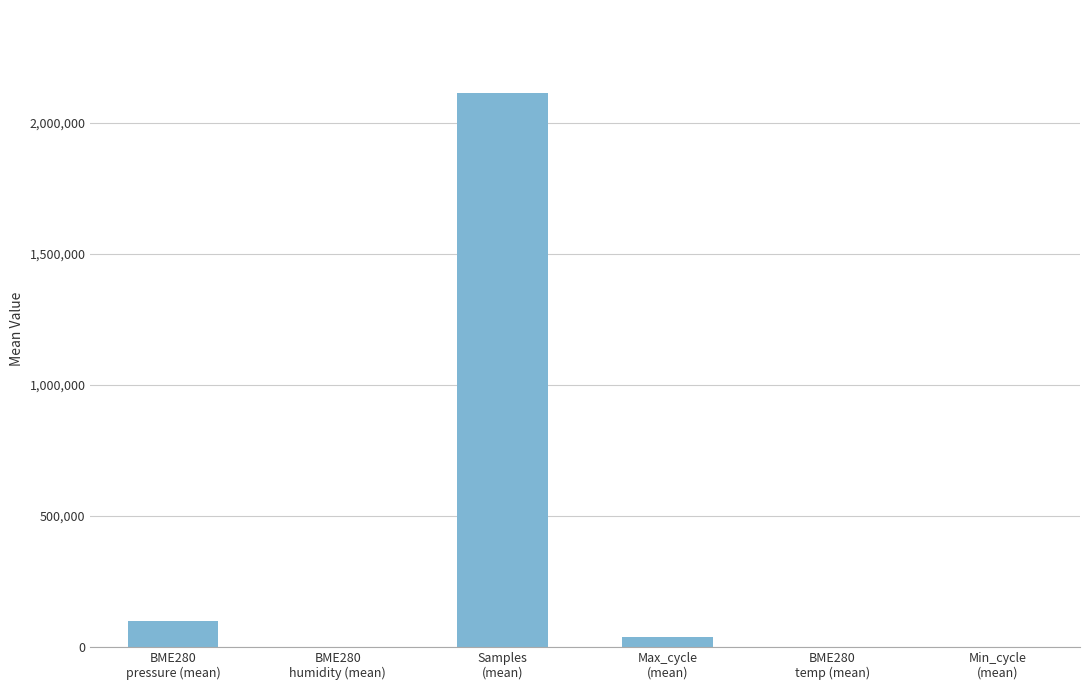

Approximately how many times larger is the value at BME280
pressure (mean) compared to BME280
humidity (mean)?

1053.1